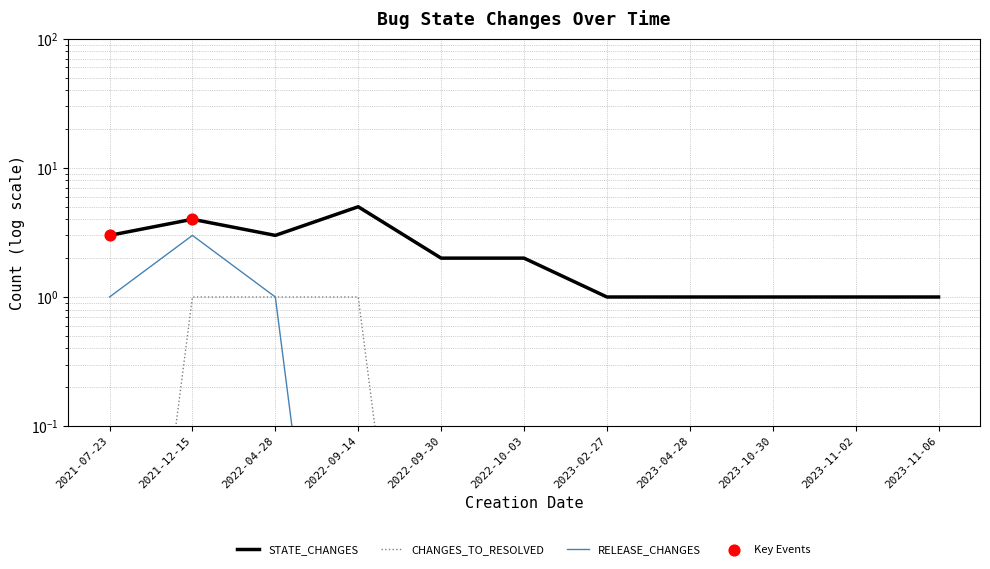

At how many categories does at least one series exceed 2?

4